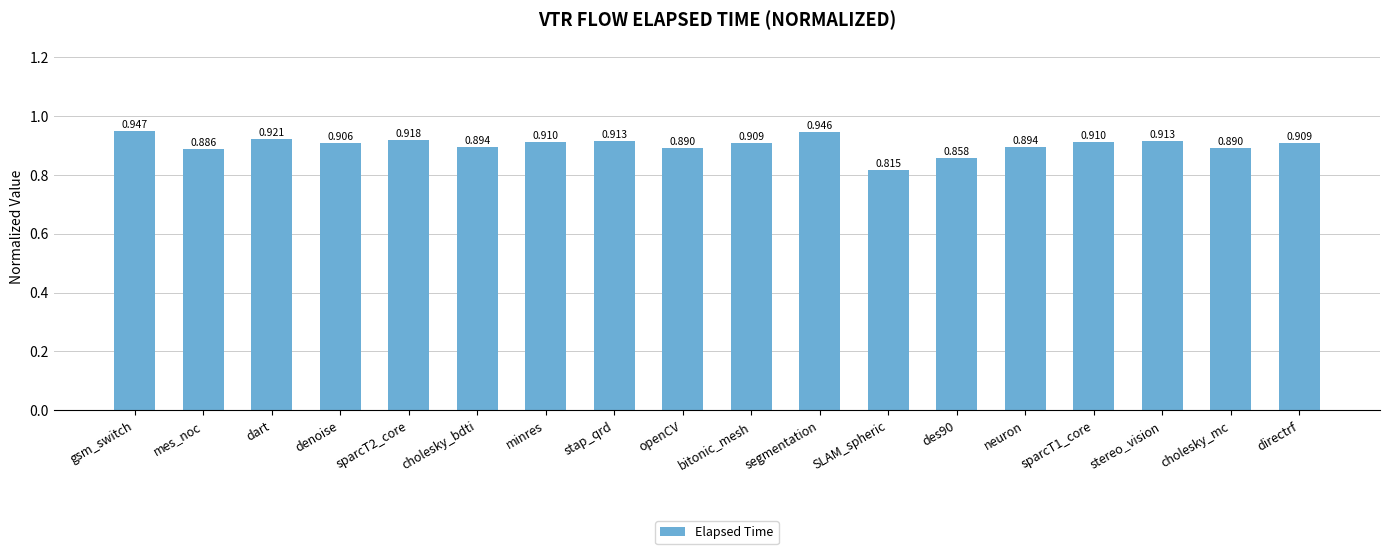

What is the label of the 4th bar from the right?

sparcT1_core